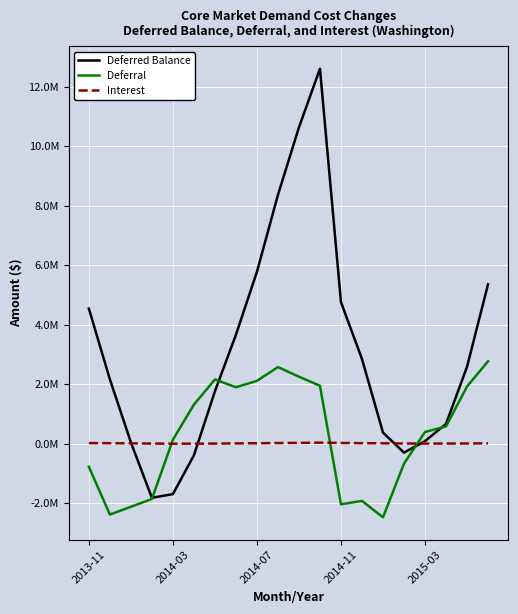

In Deferral, how many points are higher than both neighbors (excluding endpoints)?

3